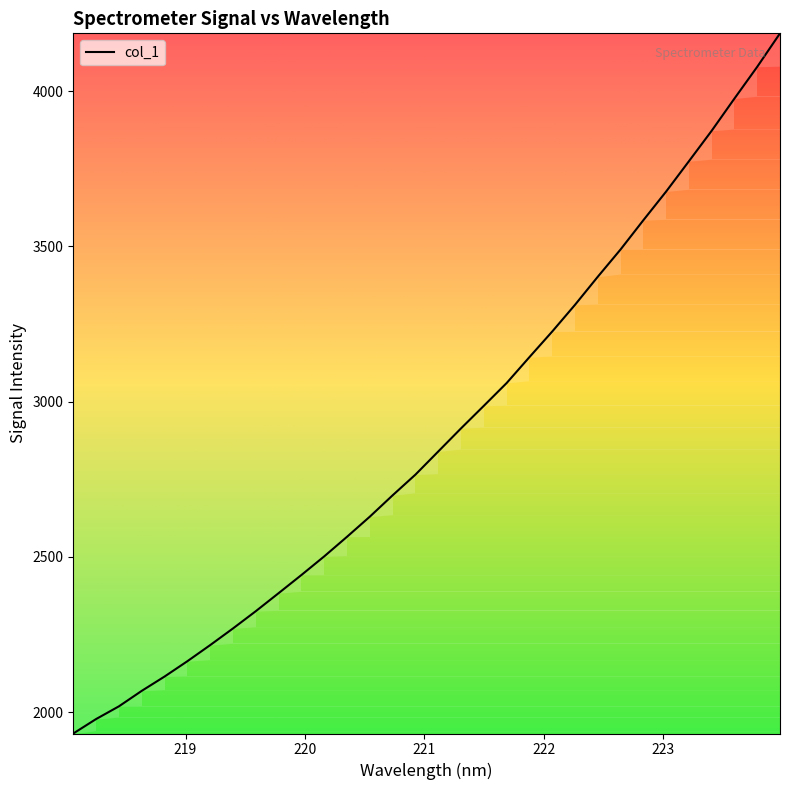

What is the greatest value displayed?

4185.8